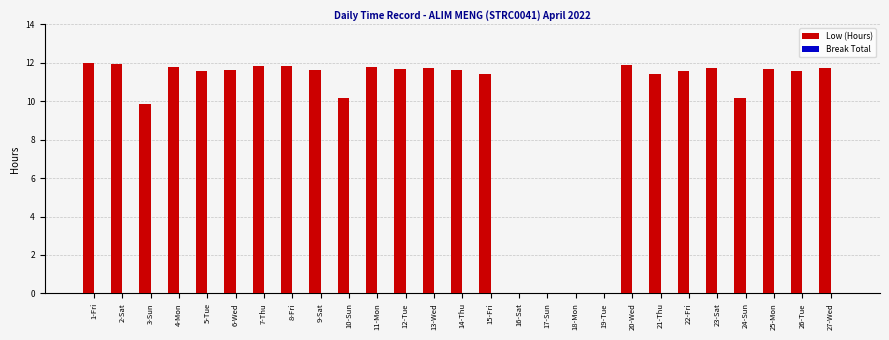

Is it true that the value at 15-Fri is 11.4?

True